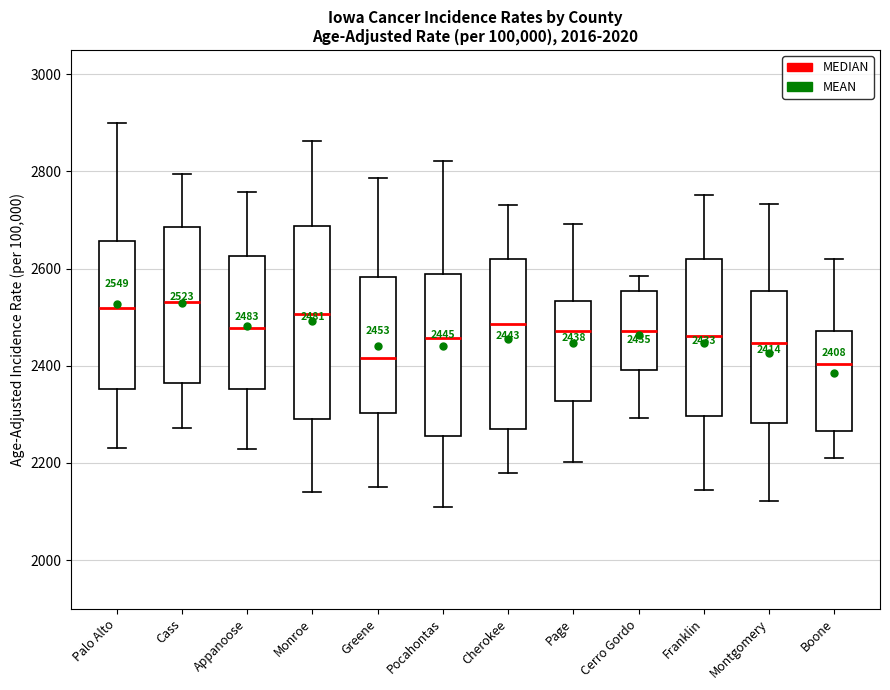

Which box is the tallest, from its lower edge to its upper edge?

Monroe